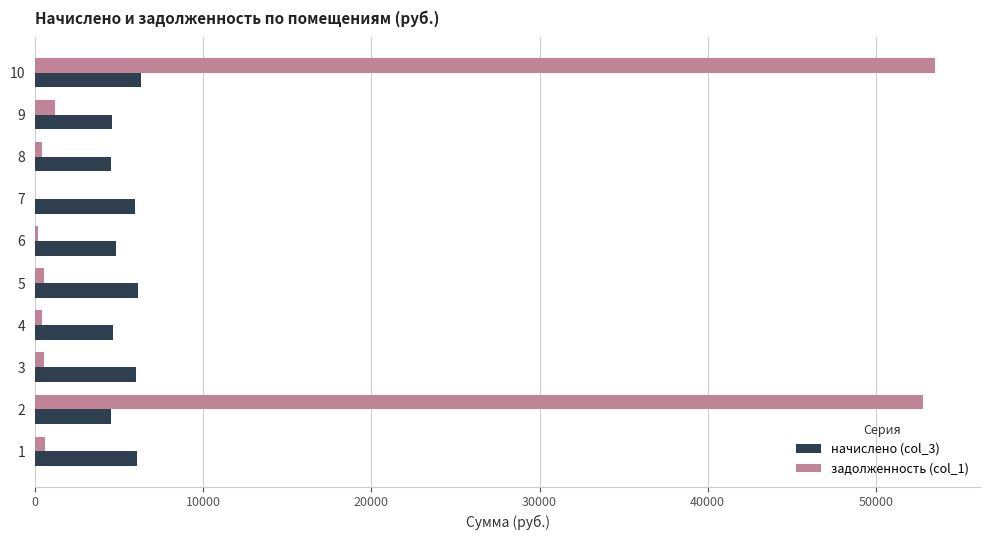

The value of начислено (col_3) at 7 is 3381.2. True or false?

False